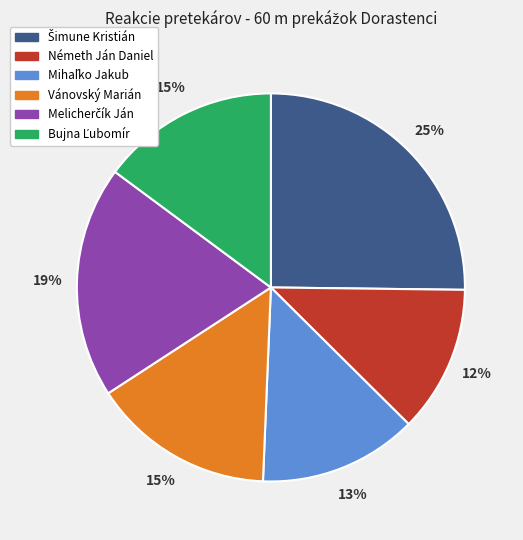

To the nearest percent, what is the average slice percentage?

17%